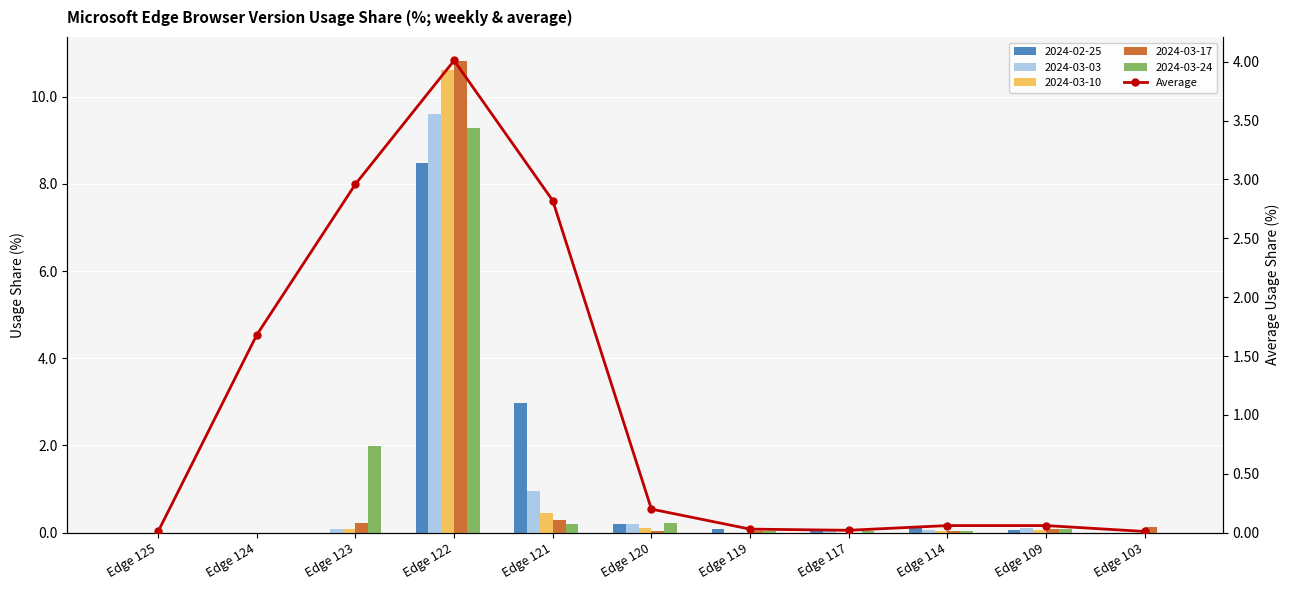

Reading left to right, transcribe all the data shown in this chart.

Edge 125=0.0	Edge 124=1.7	Edge 123=3.0	Edge 122=4.0	Edge 121=2.8	Edge 120=0.2	Edge 119=0.0	Edge 117=0.0	Edge 114=0.1	Edge 109=0.1	Edge 103=0.0